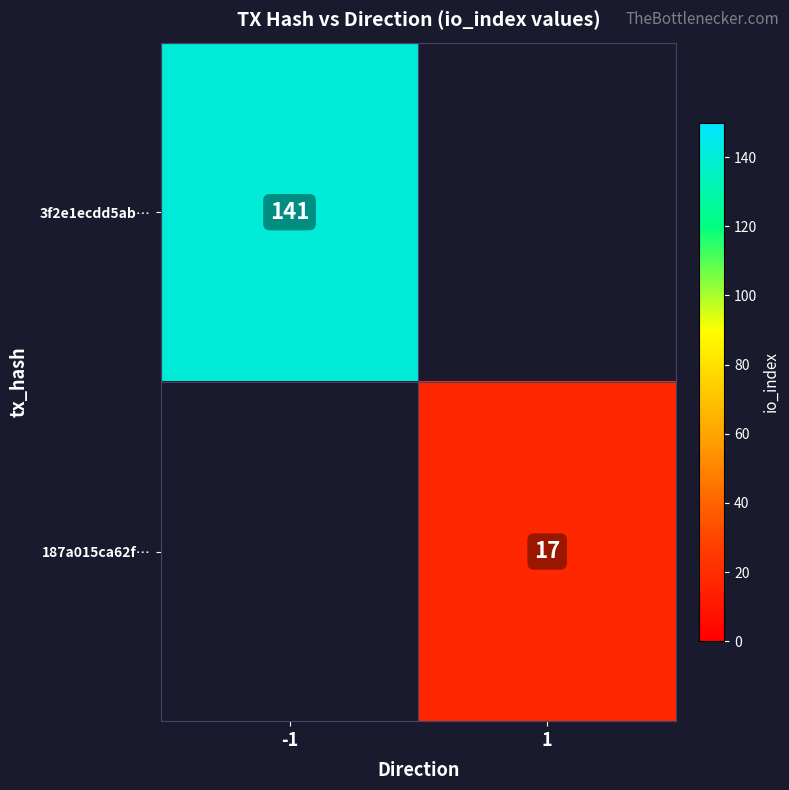

At how many categories does at least one series exceed 134?

1